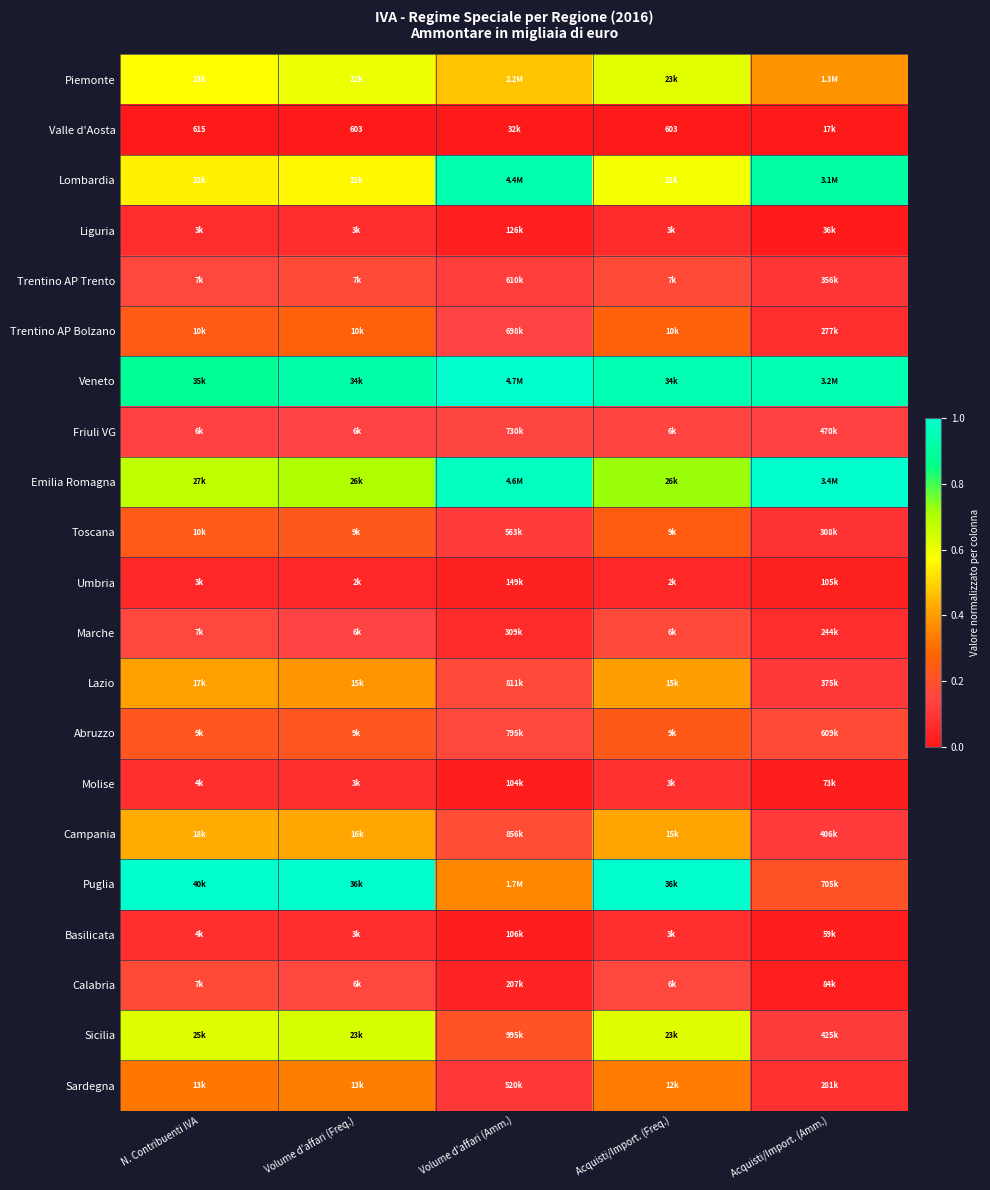

How many categories are shown in the chart?

5